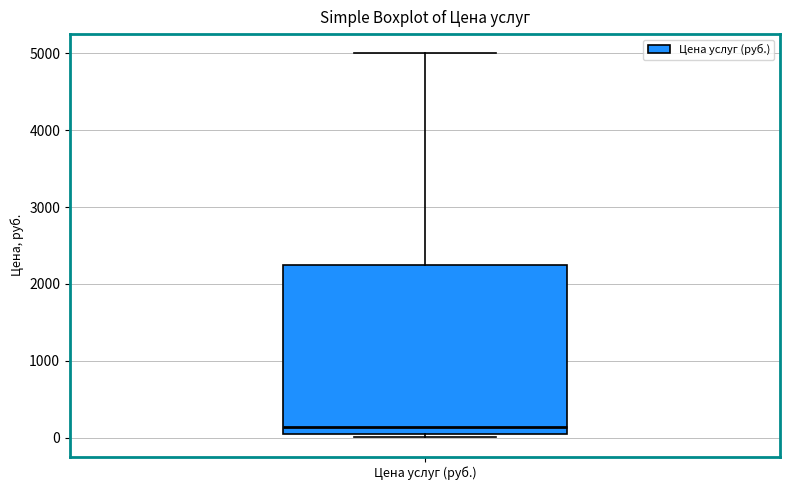

Read this box plot against the y-axis: the position of the median line, the range covered by the box, and the ends of both whiskers. The values are not printed on the chart, so give them approximately, as read against the axis.

median 100 (just above the box's lower edge), box 100 to 2300, whiskers 0 to 5000